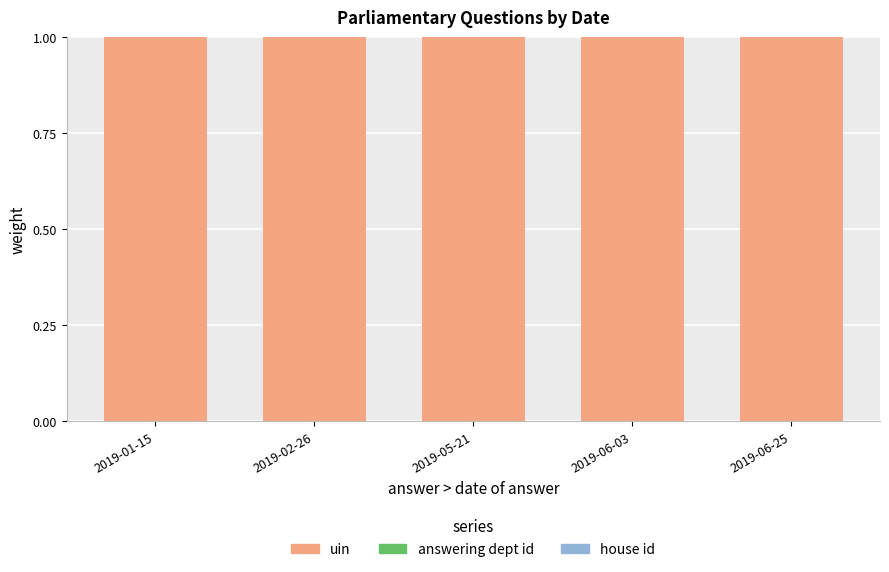

Is it true that uin equals 1.0 at 2019-06-25?

True